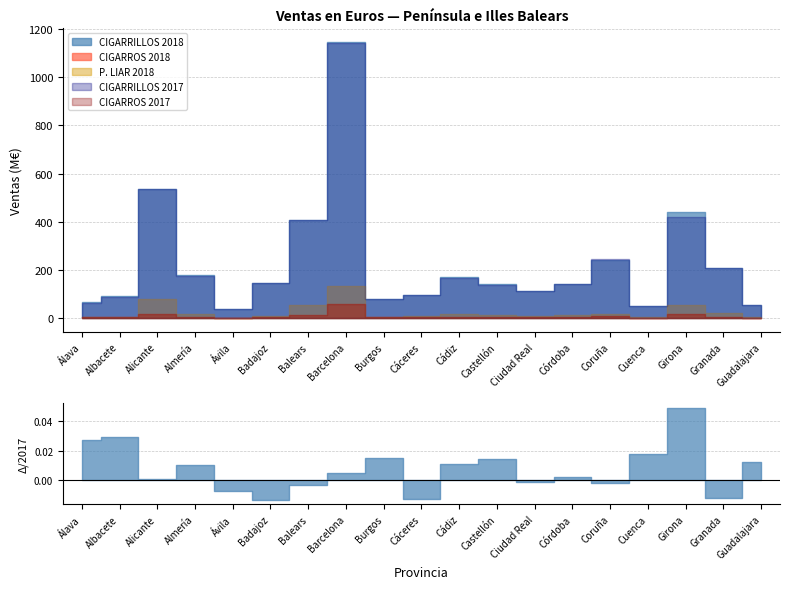

How many interior local peaks does the CIGARRILLOS_2018 series have?

5